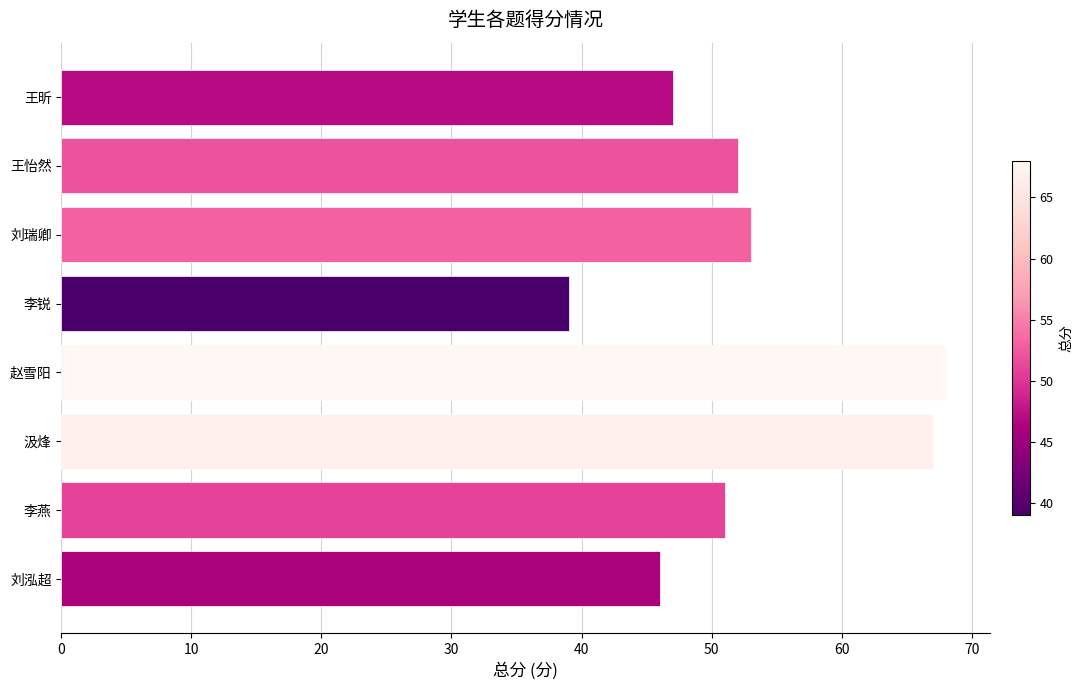

What is the ratio of the value at 赵雪阳 to the value at 刘泓超?

1.5